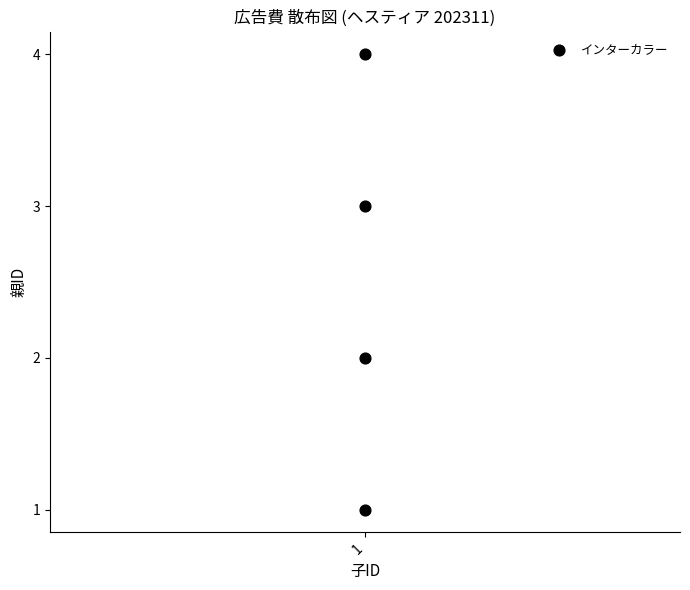

What is the range of Y values (max minus min)?

3